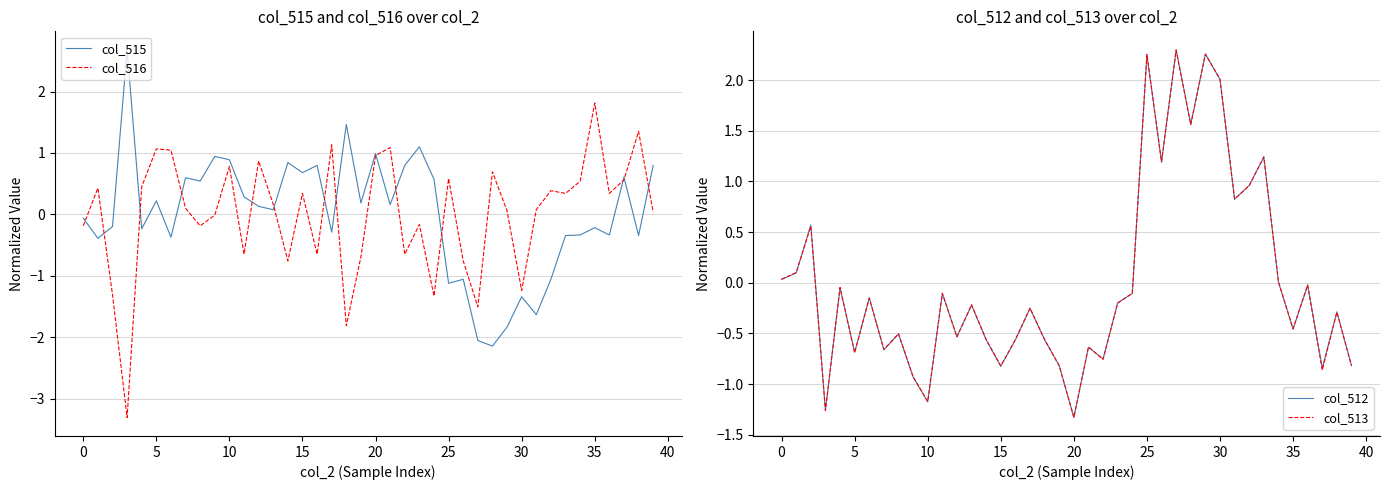

What is the lowest value of the col_515 series?

-2.1